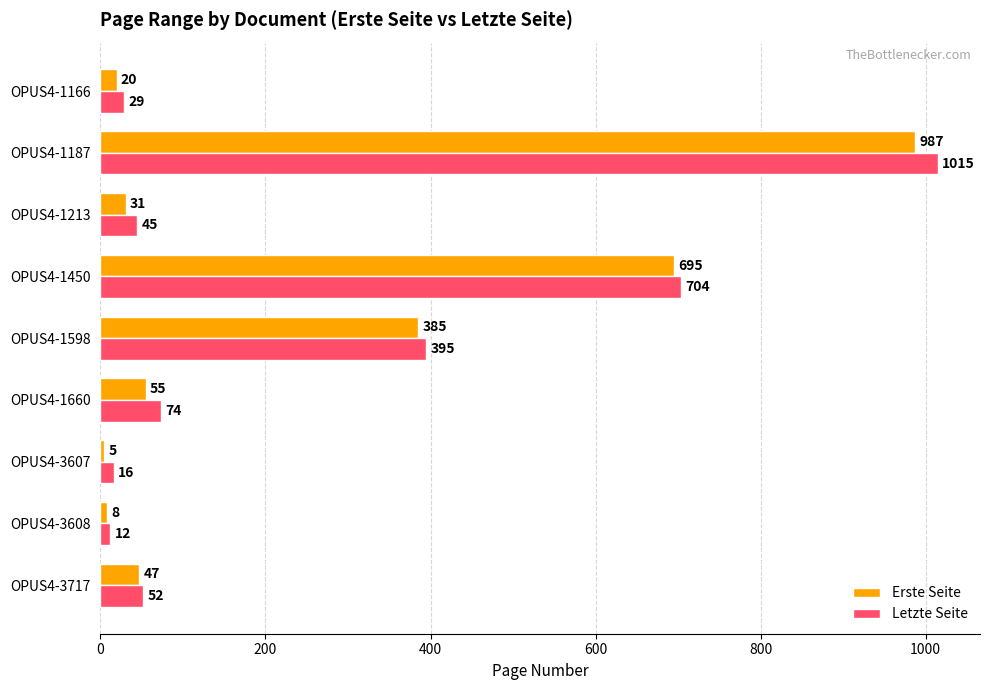

Which series has the largest total across all categories?

Letzte Seite